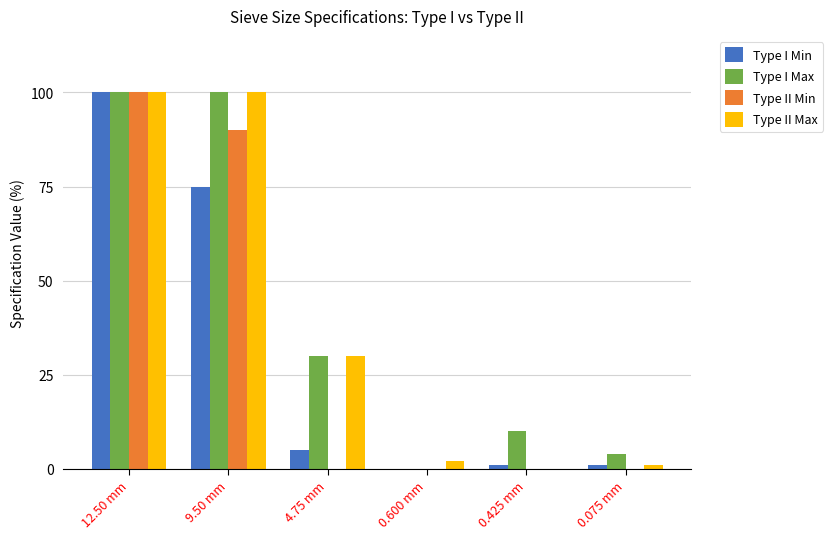

What is the sum of the Type I Max values at 0.600 mm and 0.425 mm?

10